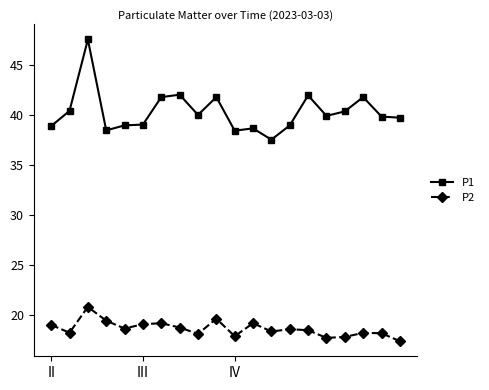

What is the lowest value of the P2 series?

17.4